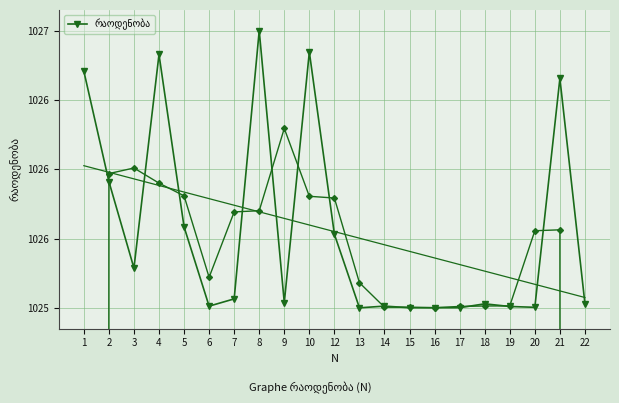

Which category has the highest value across all series?

8